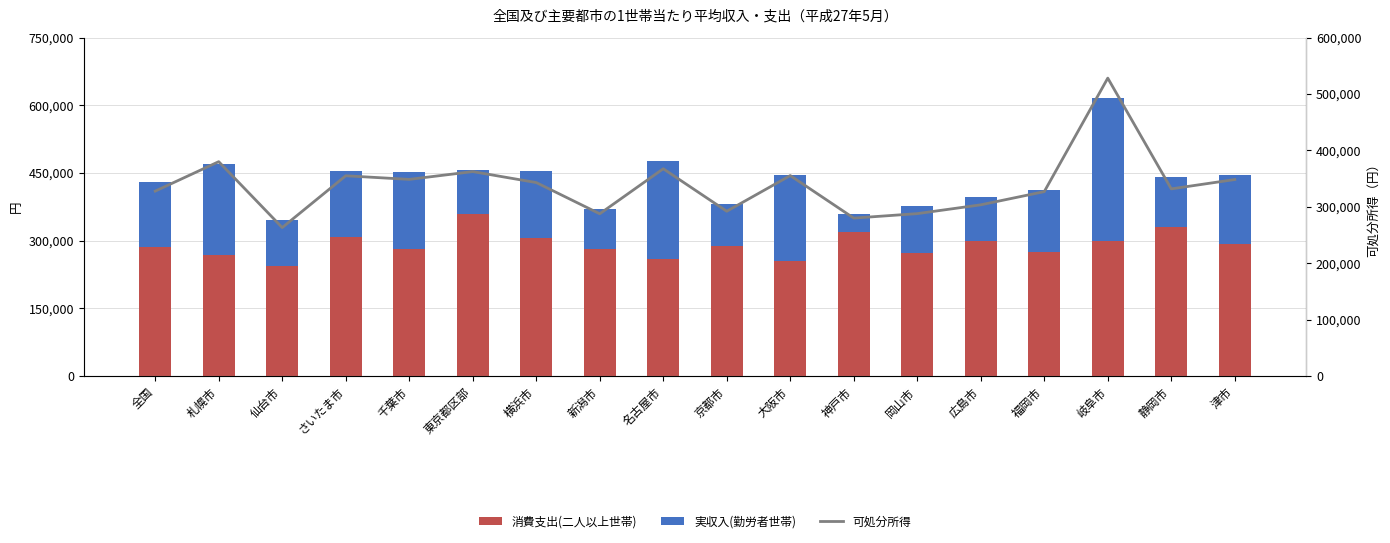

What is the lowest value of the 消費支出(二人以上世帯) series?

244676